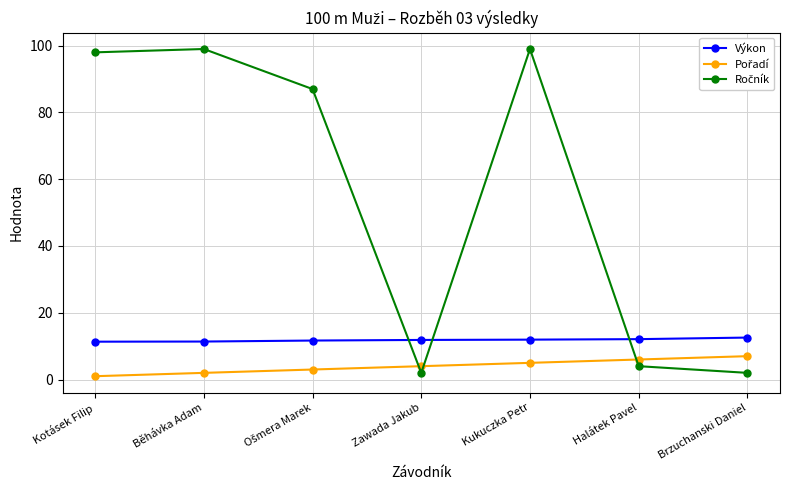

What is the sum of all Výkon values?

82.9